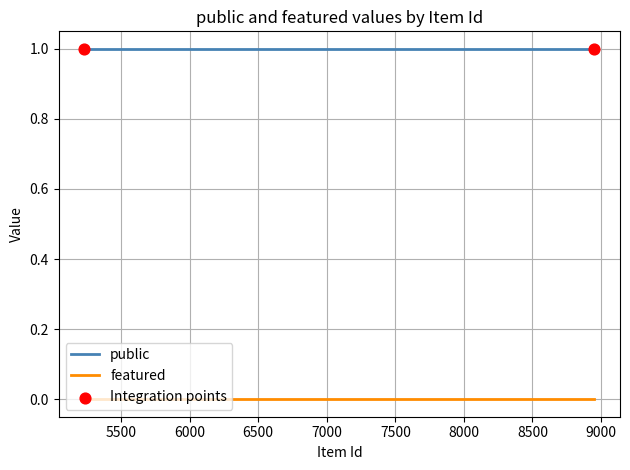

Which series has the largest total across all categories?

public